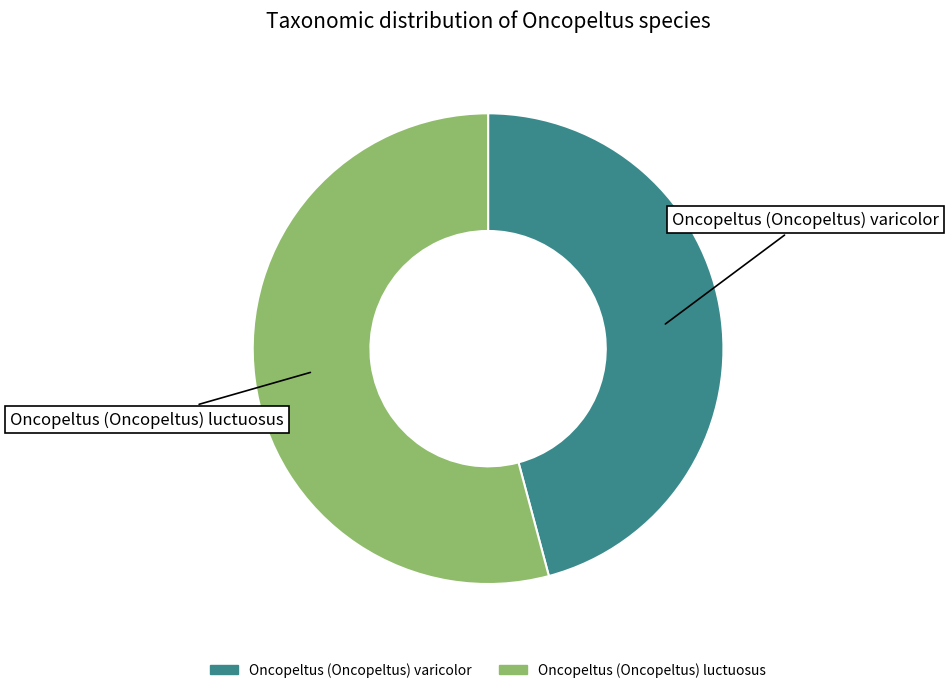

Which slice is the largest?

Oncopeltus (Oncopeltus) luctuosus